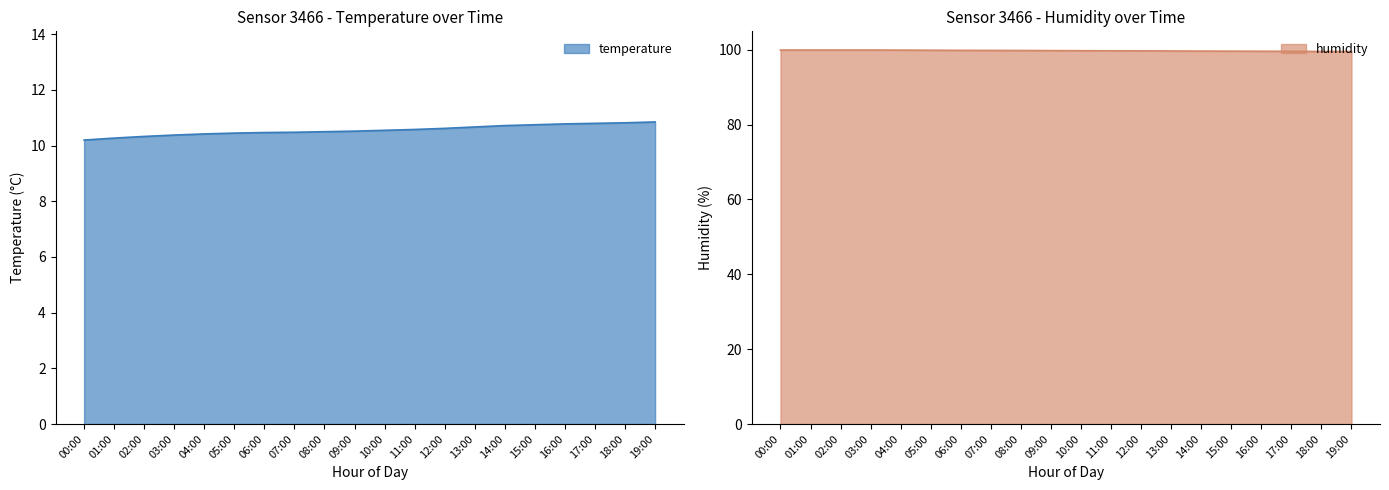

What is the approximate value of humidity at 01:00?

99.9